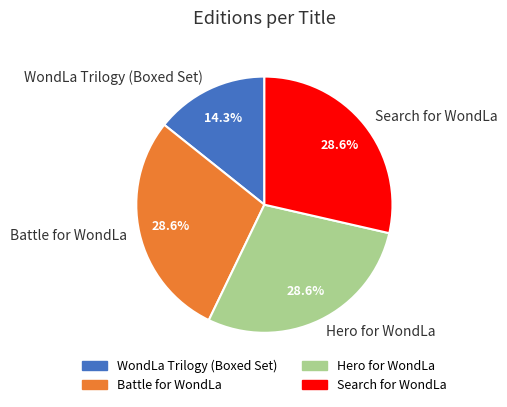

What is the smallest slice in the pie chart?

WondLa Trilogy (Boxed Set)